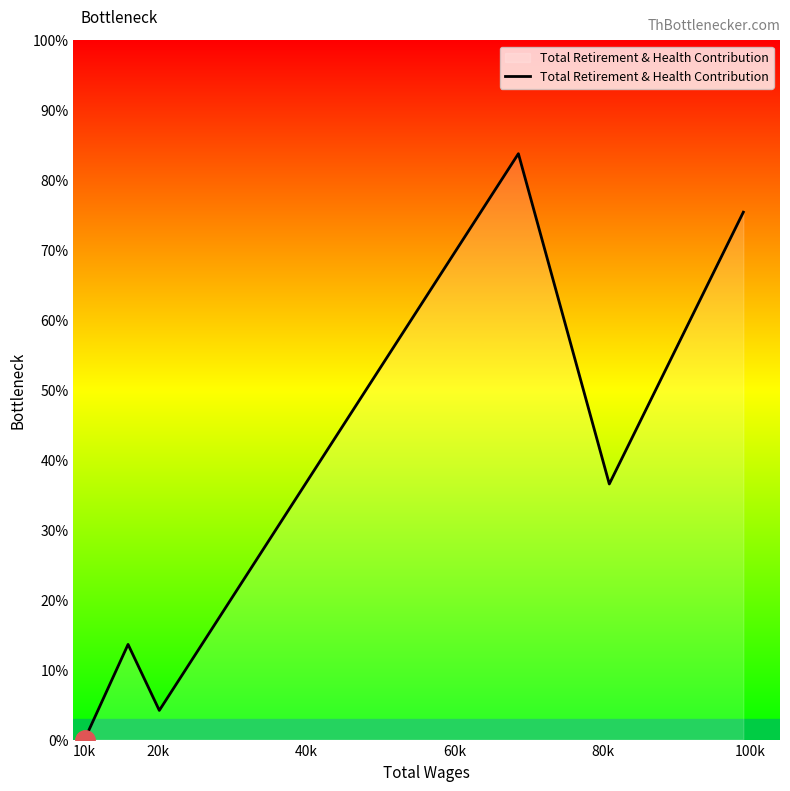

Is this an area chart (filled region under the line)?

Yes